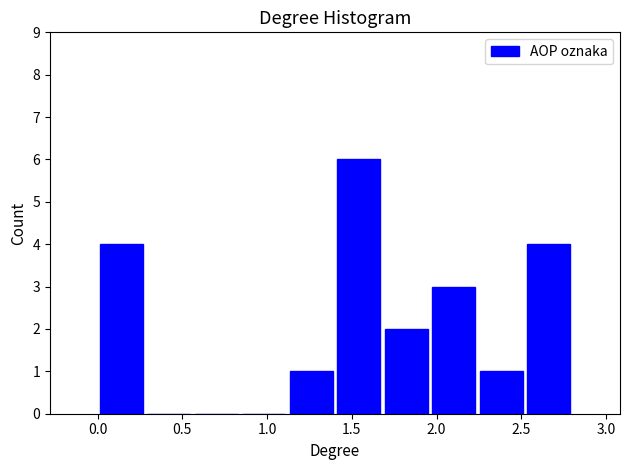

Reading left to right, list every bar in this chart as the range it spans on the x-axis followed by its height. Neither the bar edges nor the heights are printed on the chart, so give them approximately, as read against the axes.

0.00 to 0.30: 4
0.30 to 0.55: 0
0.55 to 0.85: 0
0.85 to 1.10: 0
1.10 to 1.40: 1
1.40 to 1.70: 6
1.70 to 1.95: 2
1.95 to 2.25: 3
2.25 to 2.50: 1
2.50 to 2.80: 4